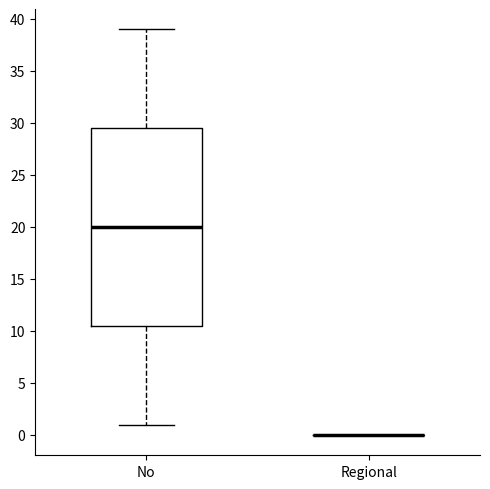

Which box is the tallest, from its lower edge to its upper edge?

No